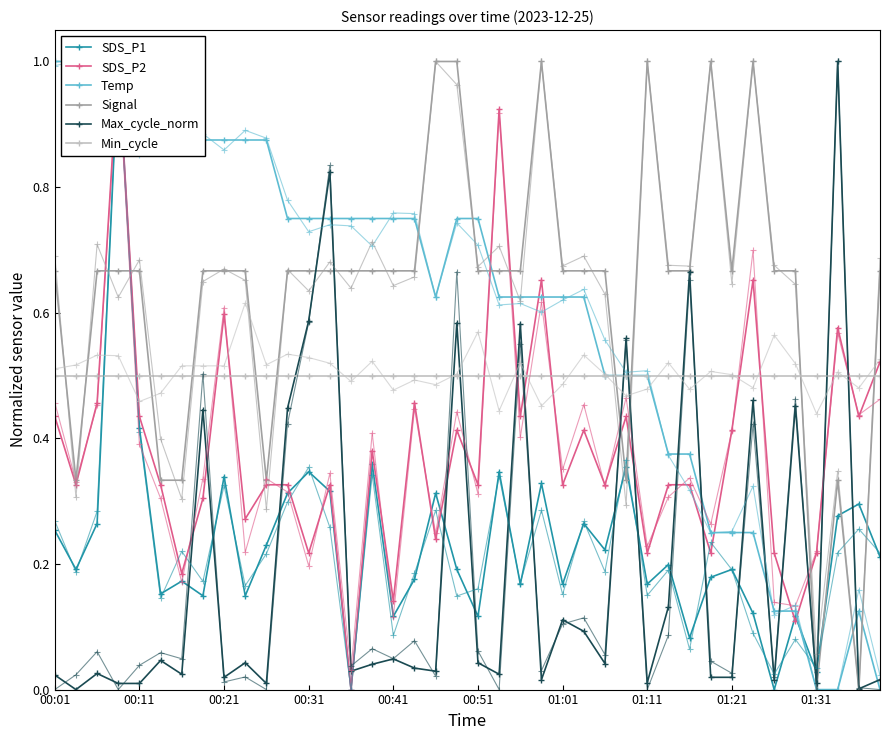

What is the highest value of the Temp series?

1.0